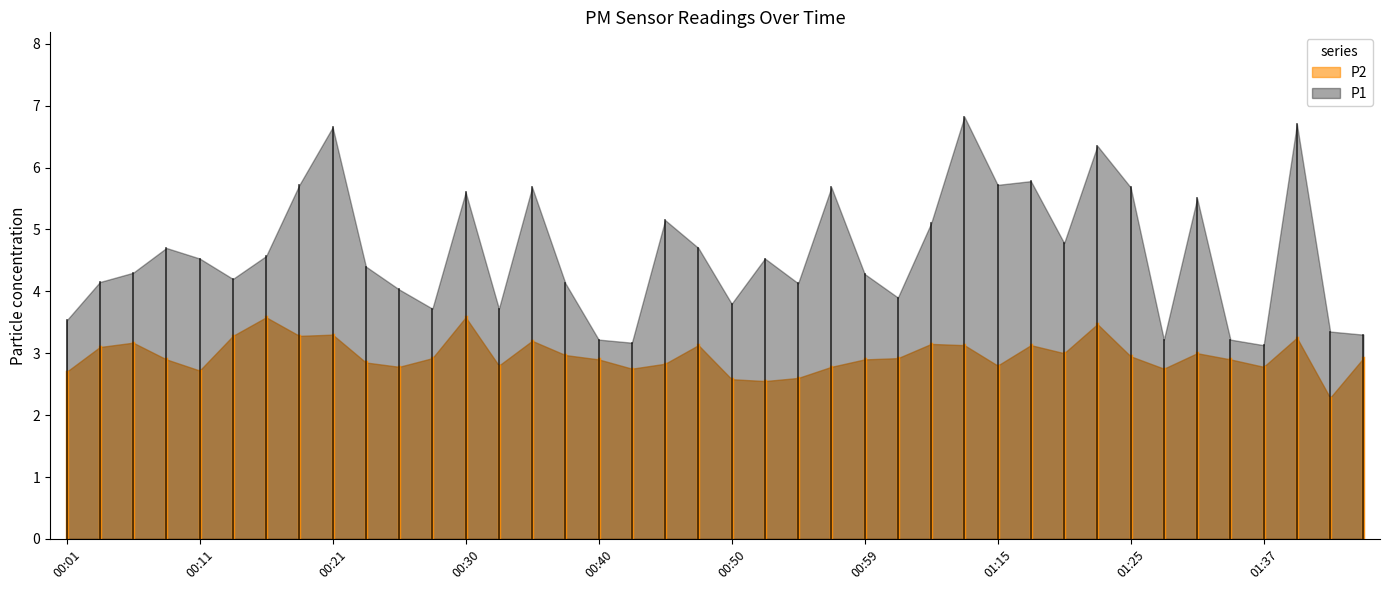

What is the label of the 28th point from the left?

01:13